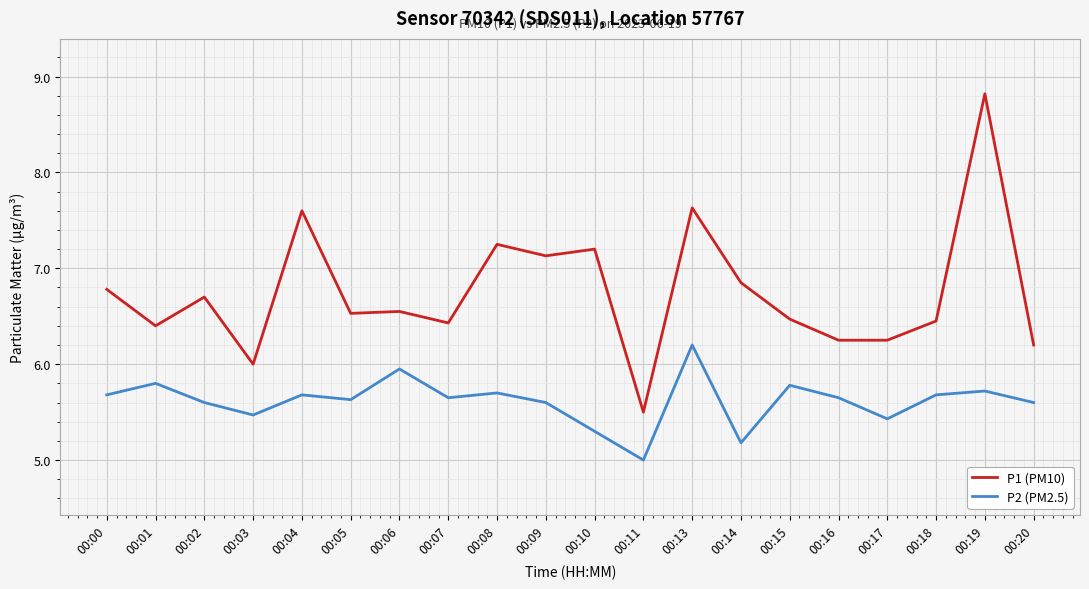

True or false: P2 (PM2.5) and P1 (PM10) cross at least once.

False